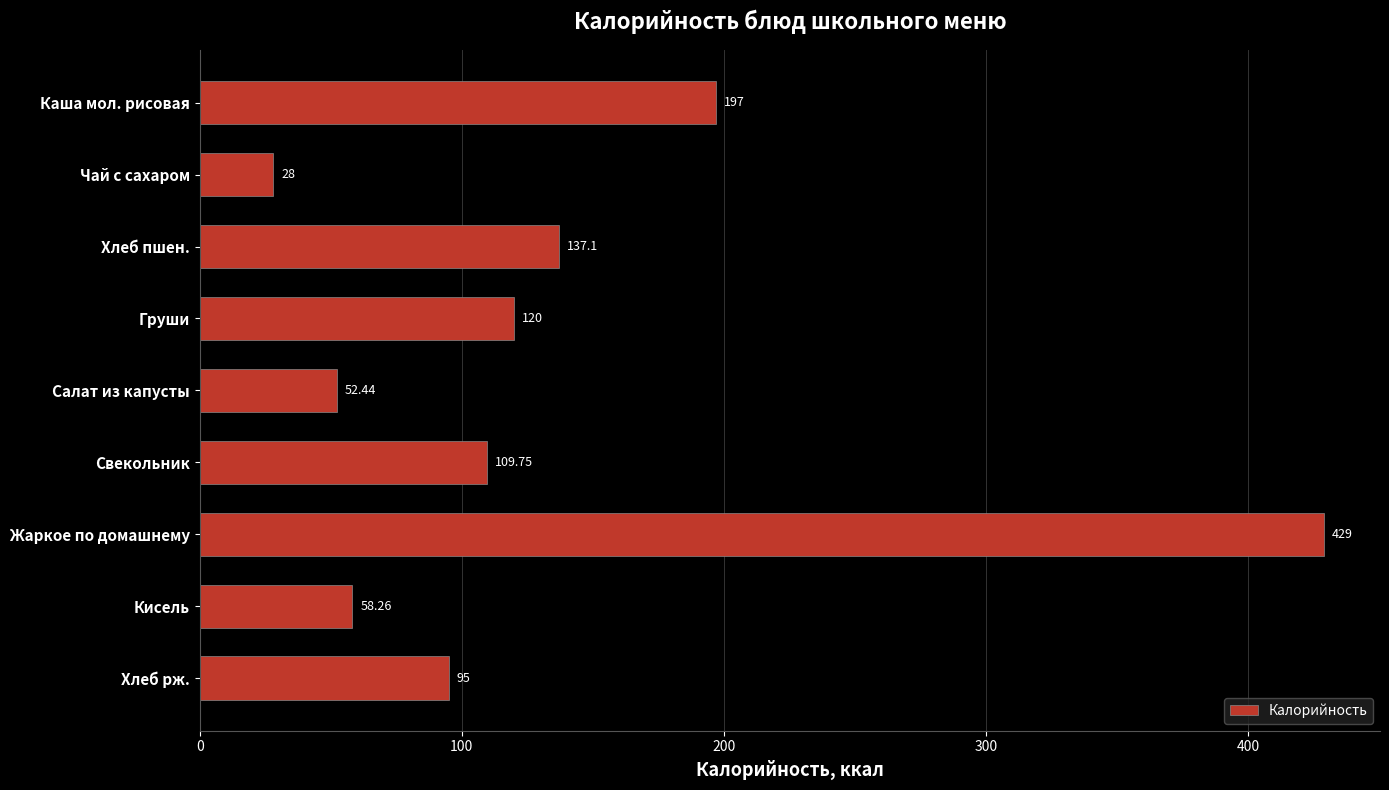

At which label is the value closest to 228?

Каша мол. рисовая